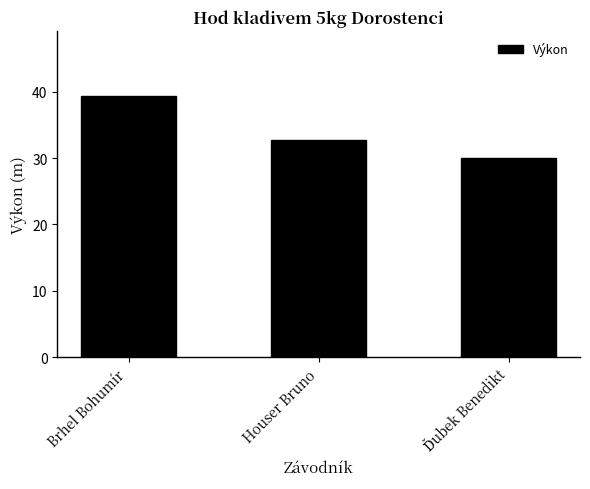

How many values are below 32?

1